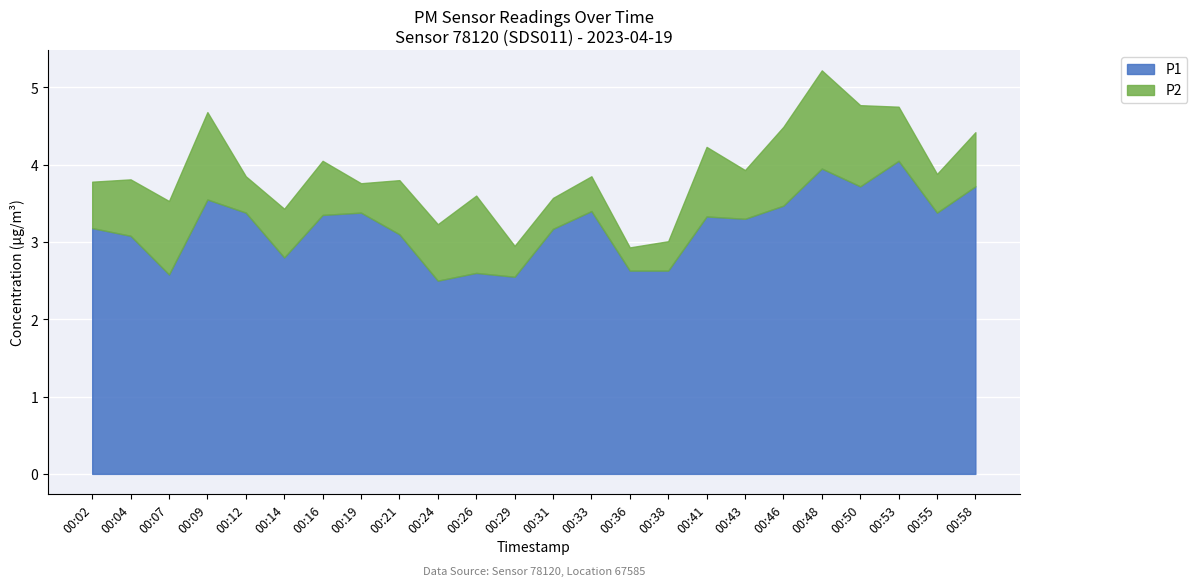

Which category has the highest value in the P1 series?

00:53